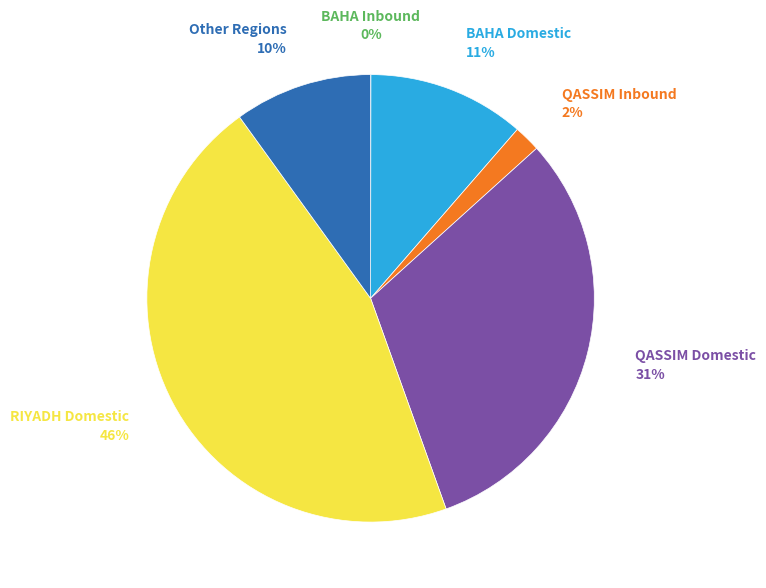

Is BAHA Domestic the majority of the pie?

No